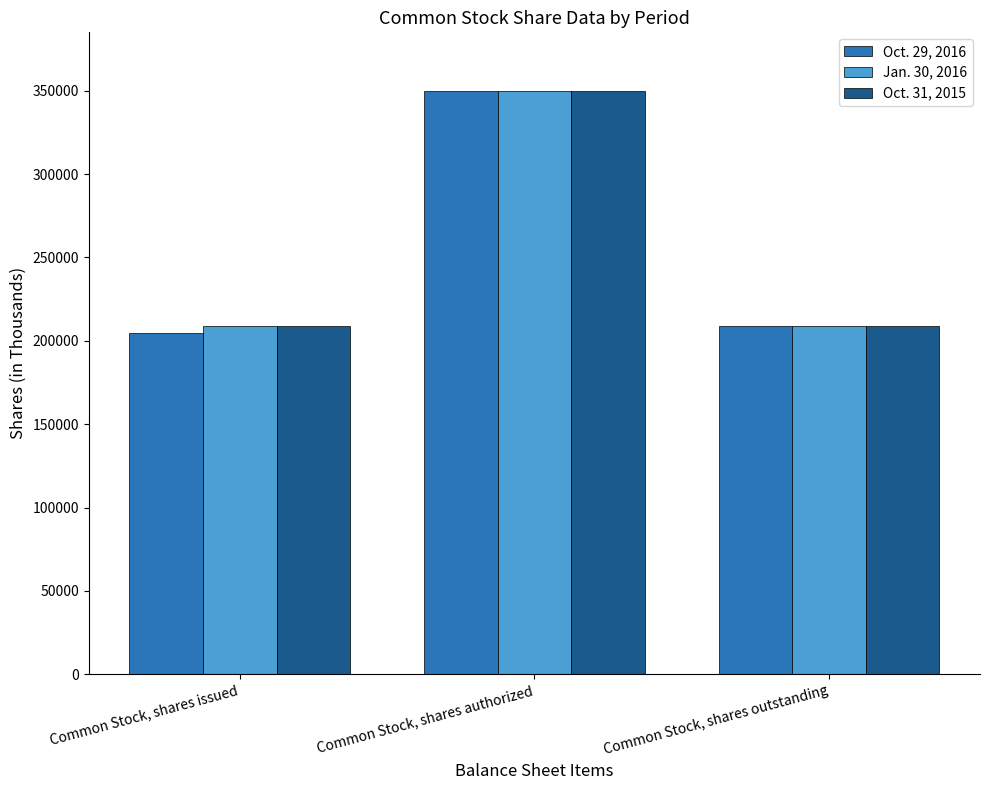

List the labels in order of Oct. 29, 2016 value, smallest first.

Common Stock, shares issued, Common Stock, shares outstanding, Common Stock, shares authorized